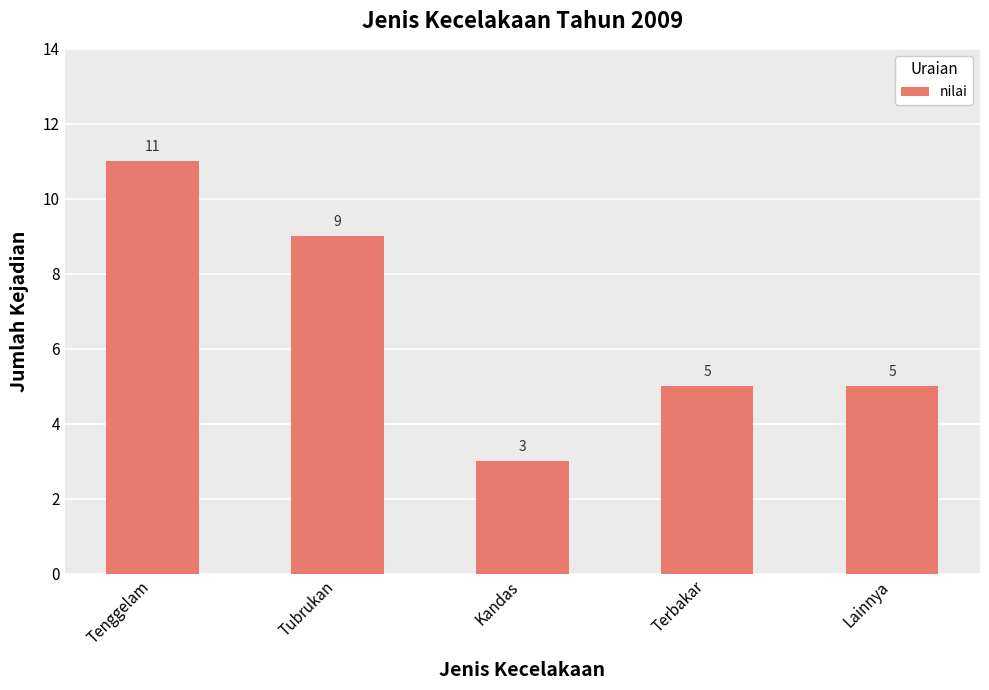

How many distinct data groups are displayed?

1